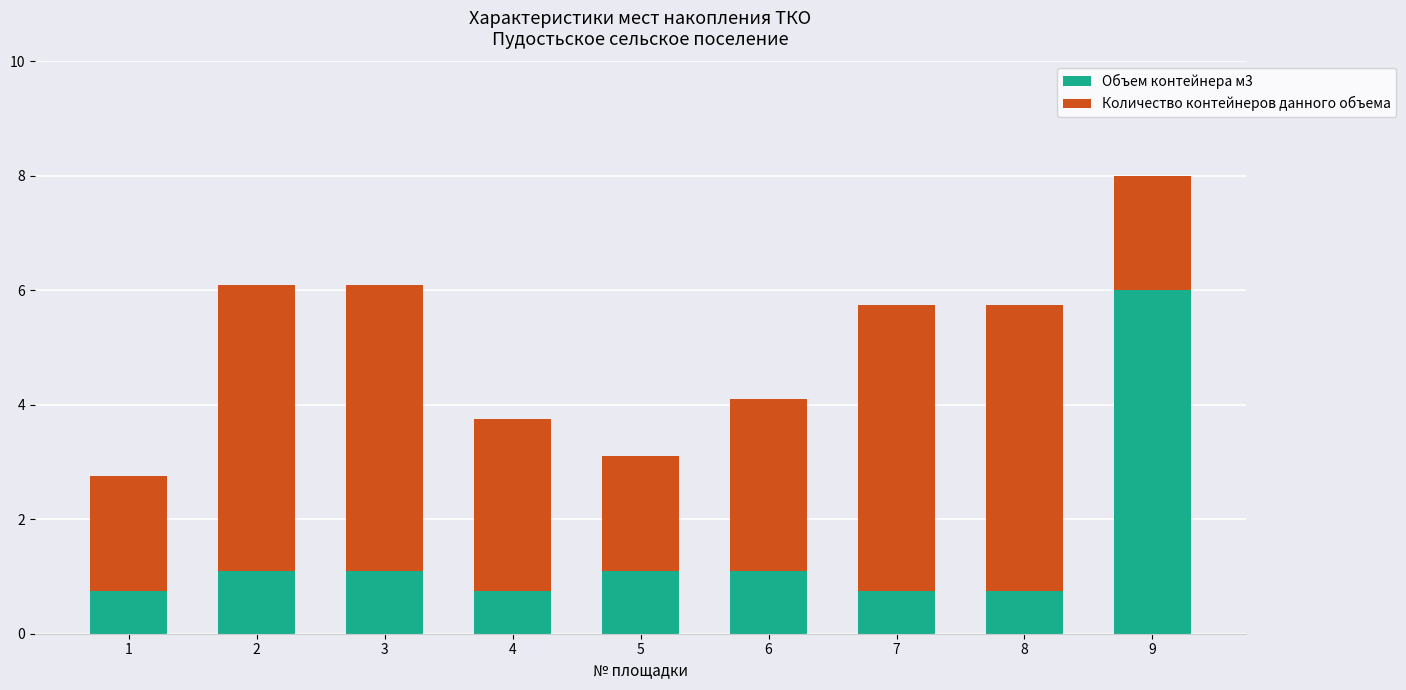

The value of Объем контейнера м3 at 6 is 1.1. True or false?

True